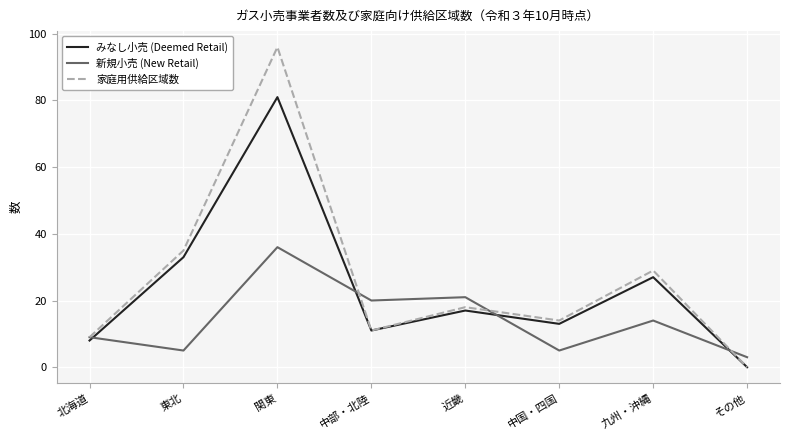

At which category does みなし小売 (Deemed Retail) reach its first local peak?

関東